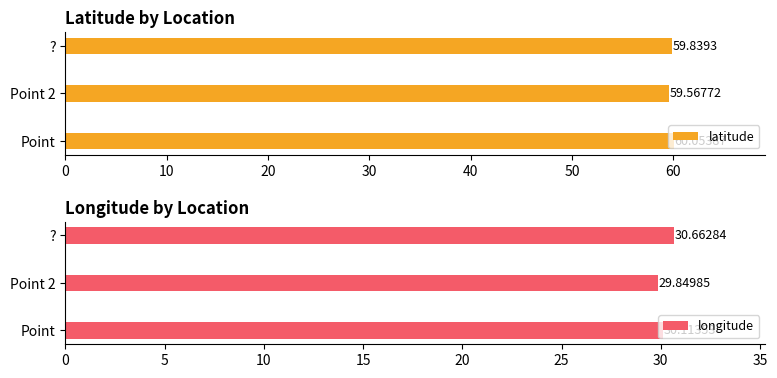

Rank the categories by latitude value from highest to lowest.

Point, ?, Point 2